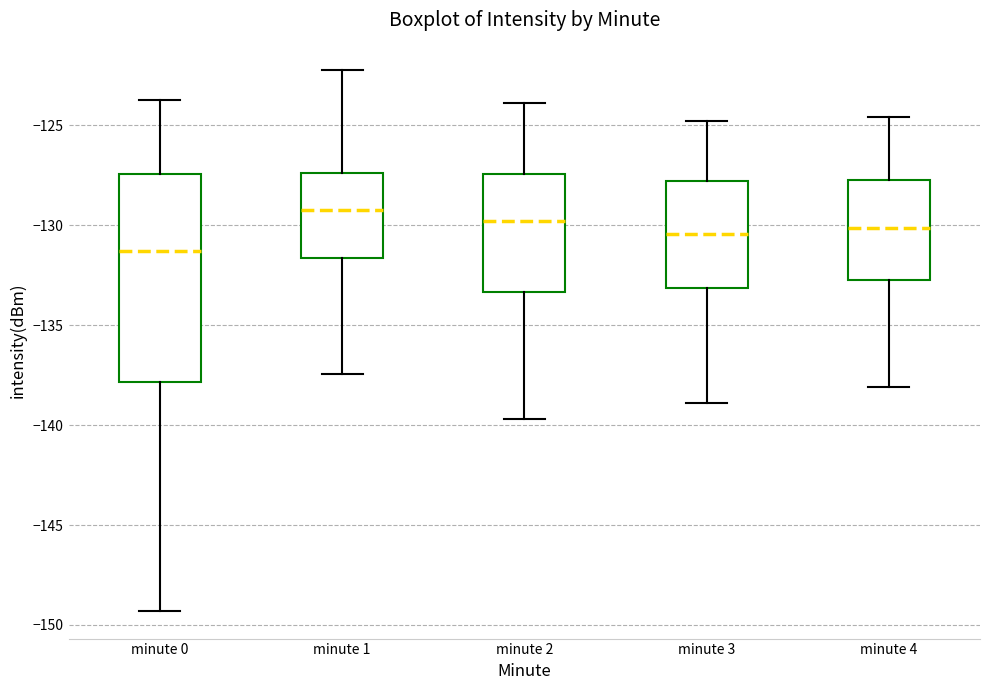

Reading left to right, read every box against the y-axis: the position of its median line, the range the box covers, and the ends of its whiskers. The values are not printed on the chart, so give them approximately, as read against the axis.

minute 0: median -131.5, box -138.0 to -127.5, whiskers -149.5 to -123.5
minute 1: median -129.0, box -131.5 to -127.5, whiskers -137.5 to -122.0
minute 2: median -130.0, box -133.5 to -127.5, whiskers -139.5 to -124.0
minute 3: median -130.5, box -133.0 to -128.0, whiskers -139.0 to -125.0
minute 4: median -130.0, box -132.5 to -127.5, whiskers -138.0 to -124.5